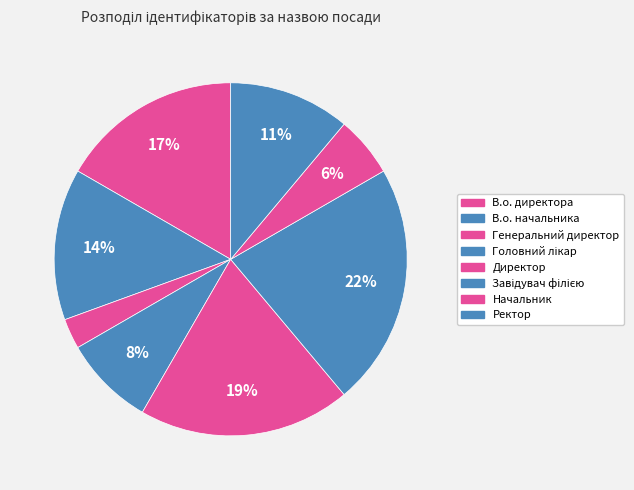

How many slices are in this pie chart?

8